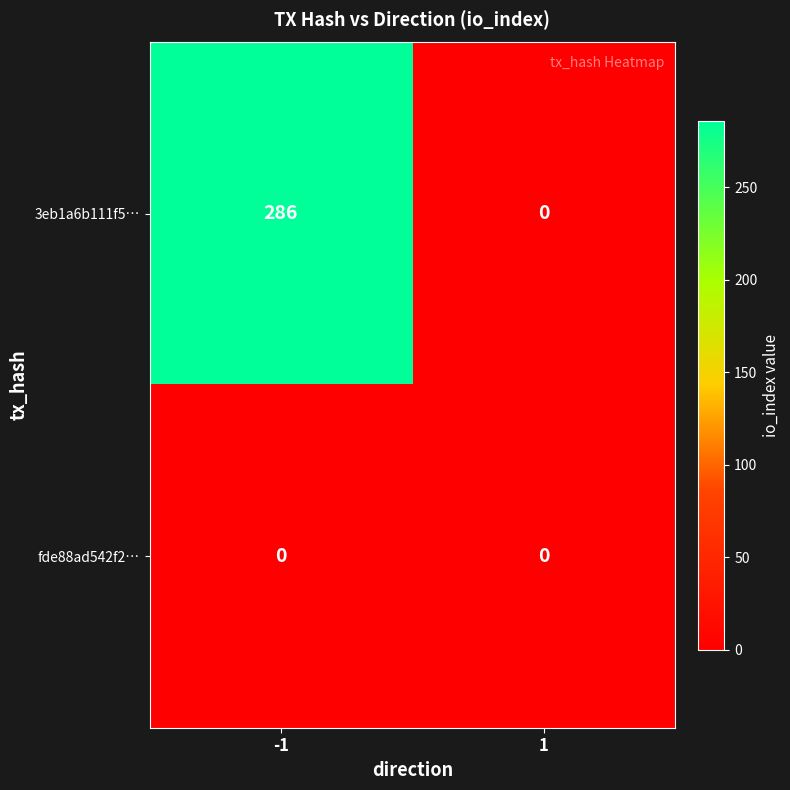

Which category has the highest value across all series?

-1